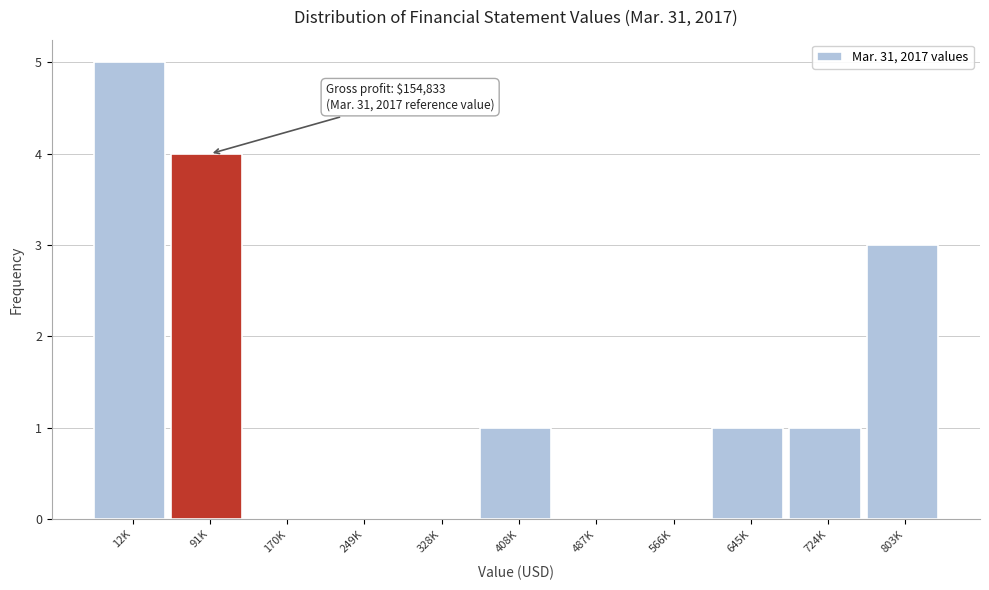

Reading left to right, what are all the values shown in this chart?

12K=5	91K=4	170K=0	249K=0	328K=0	408K=1	487K=0	566K=0	645K=1	724K=1	803K=3